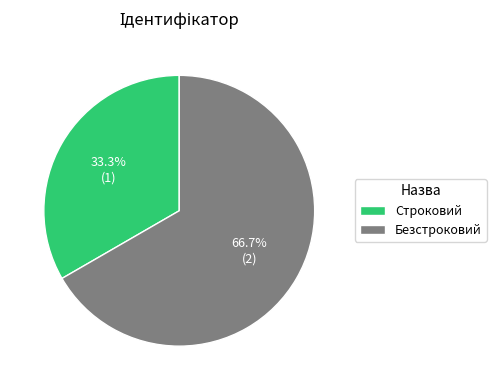

Combined, do Безстроковий and Строковий account for over 50%?

Yes